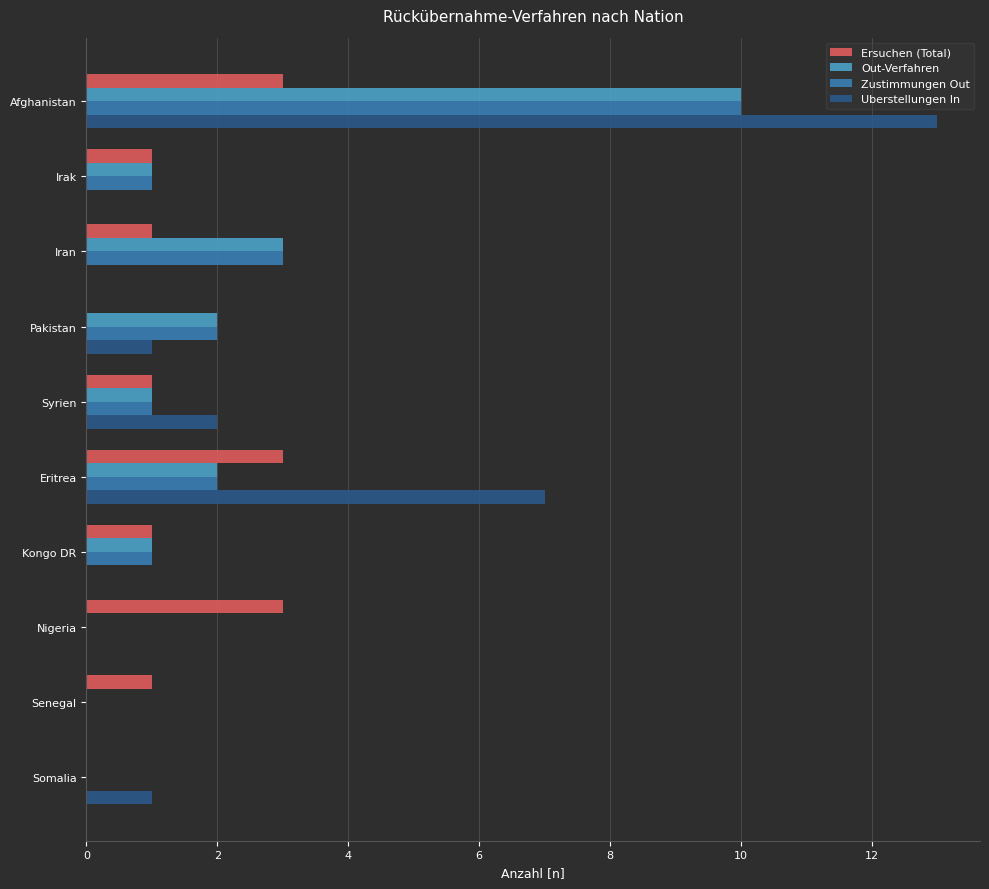

What is the sum of the Out-Verfahren values at Afghanistan and Irak?

11